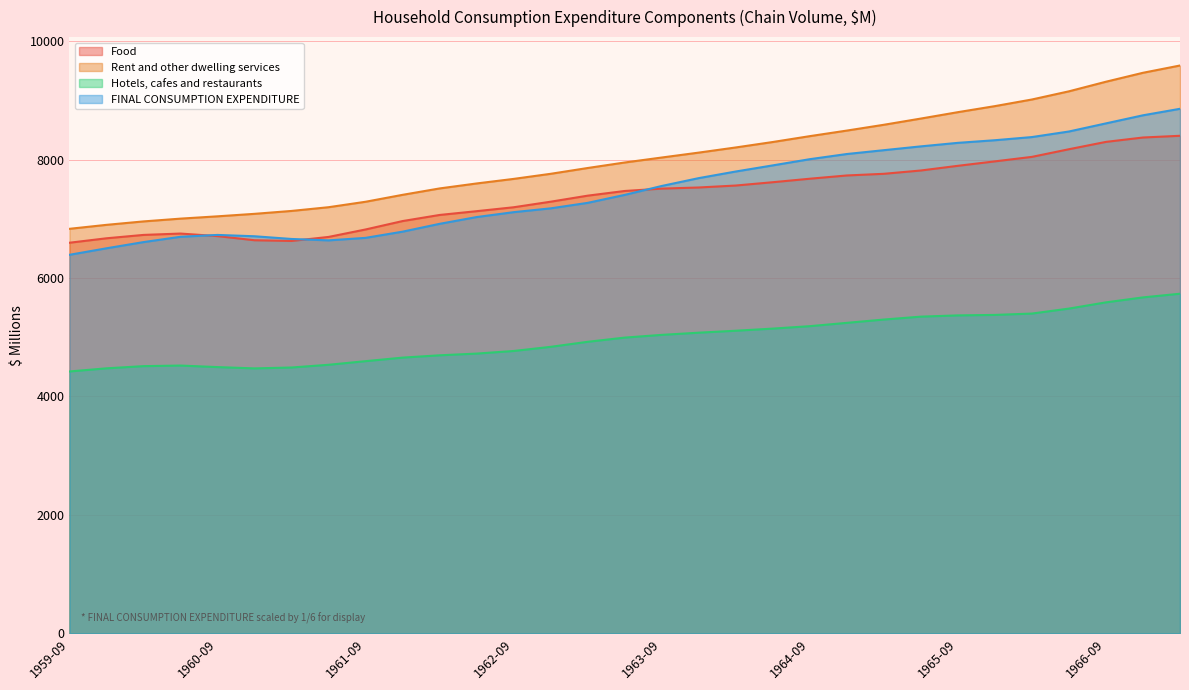

What position from the right is 1961-12?

22